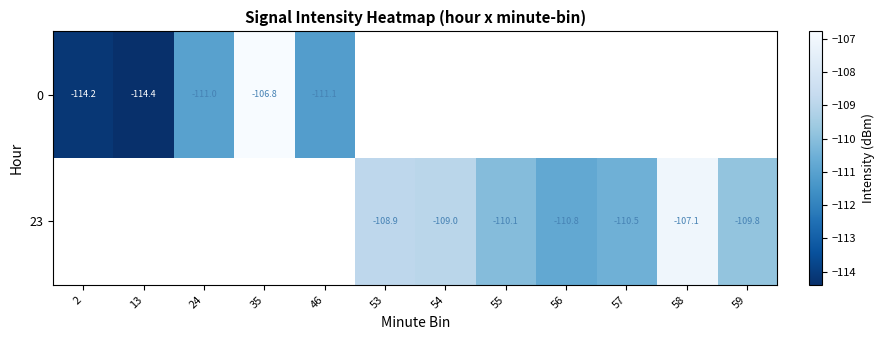

Is the value of 23 at 57 greater than the value of 0 at 35?

No